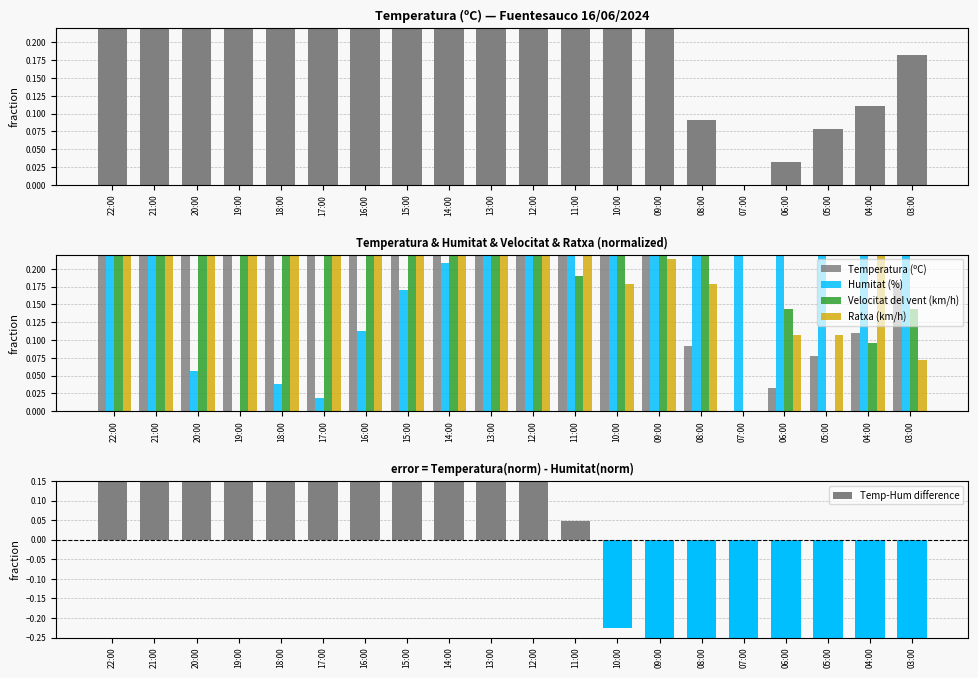

What position from the left is 16:00?

7